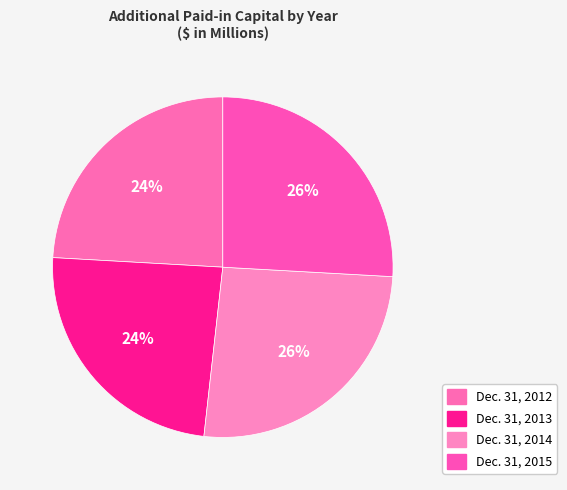

Rank the categories by value from highest to lowest.

Dec. 31, 2014, Dec. 31, 2015, Dec. 31, 2013, Dec. 31, 2012